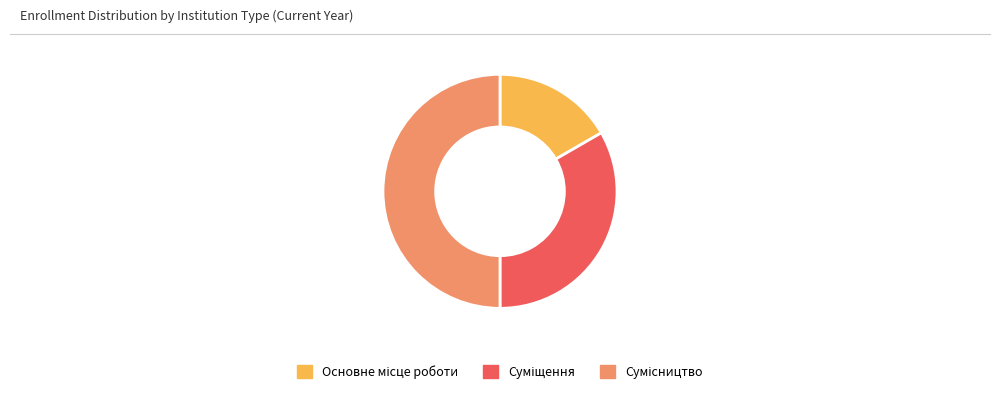

How many slices are in this pie chart?

3